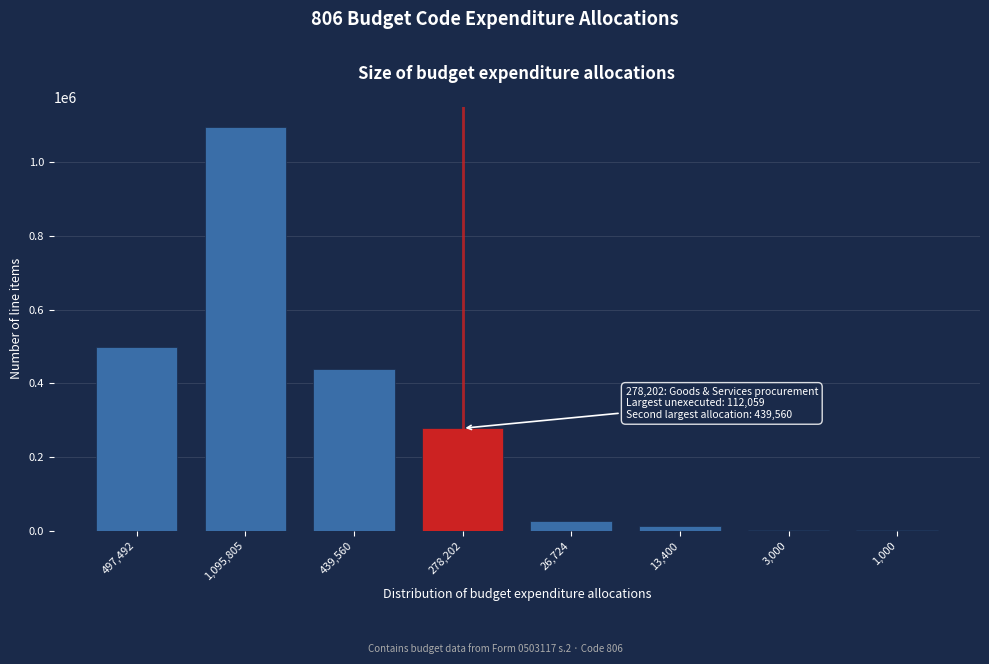

The chart shows a value of 3000 at 3,000. True or false?

True